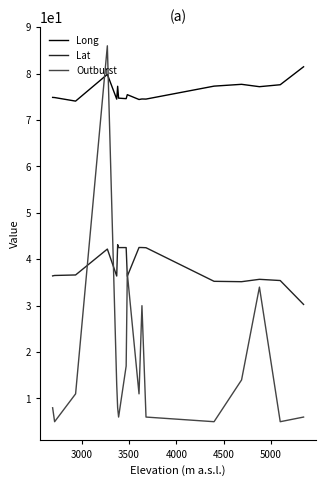

Which series has the widest spread of values?

Outburst